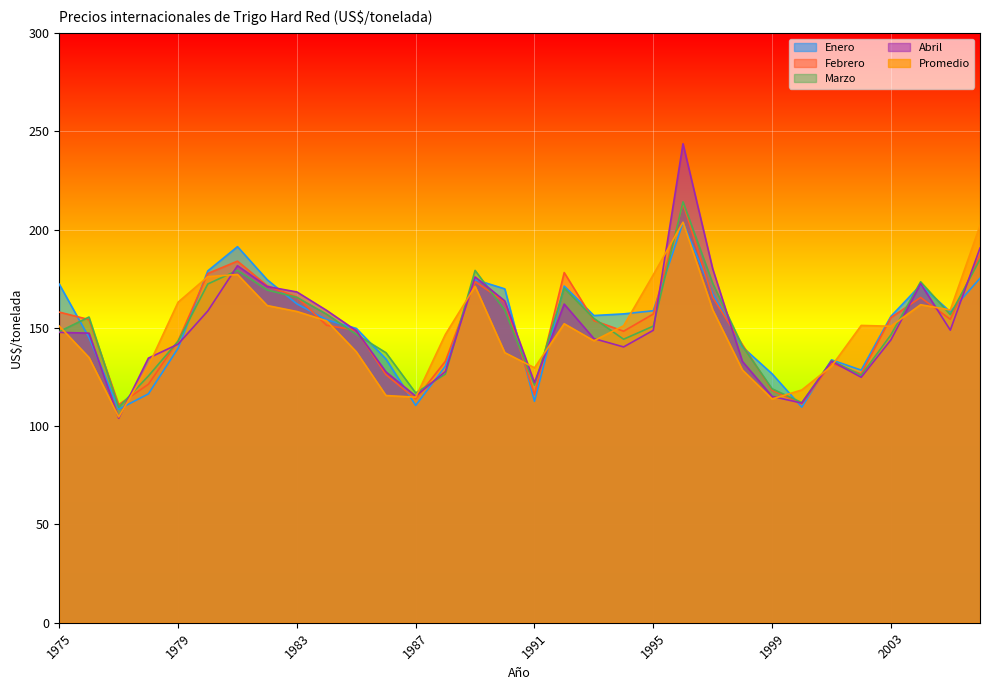

What is the minimum value for Promedio?

104.7